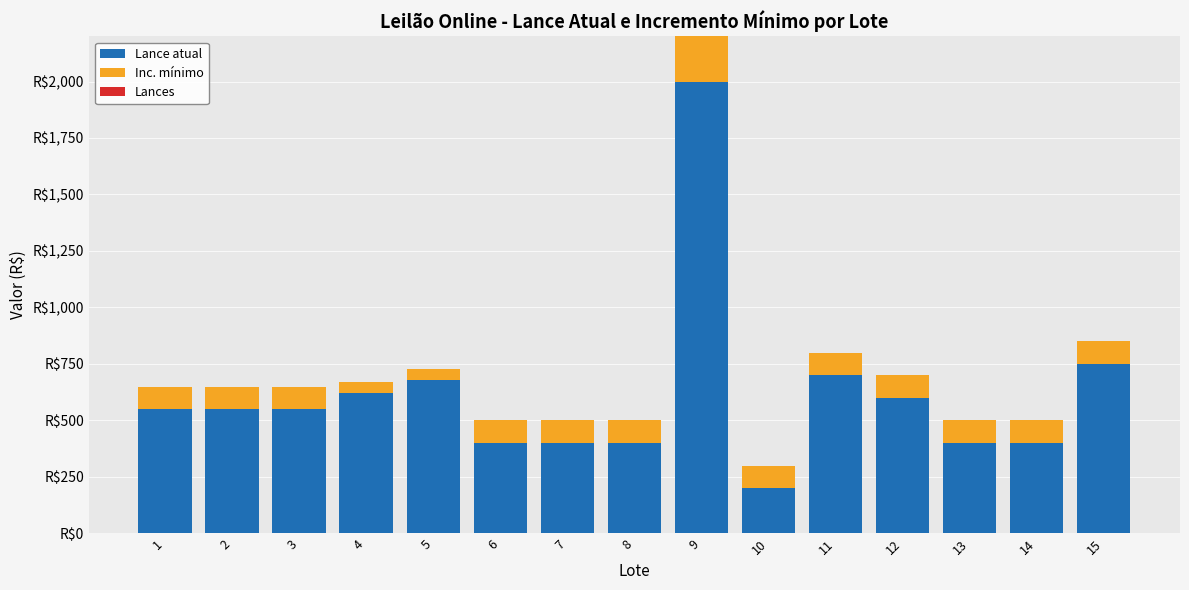

Are the bars grouped side by side (vs. stacked)?

No